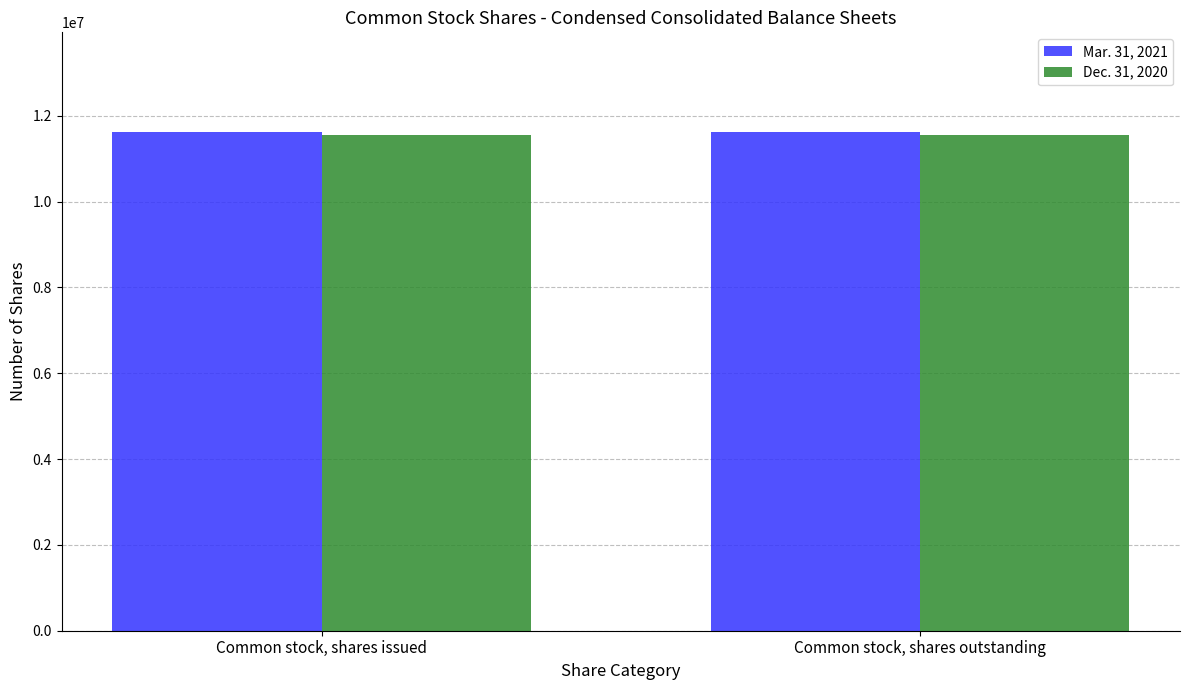

Is it true that Dec. 31, 2020 equals 15063908 at Common stock, shares issued?

False